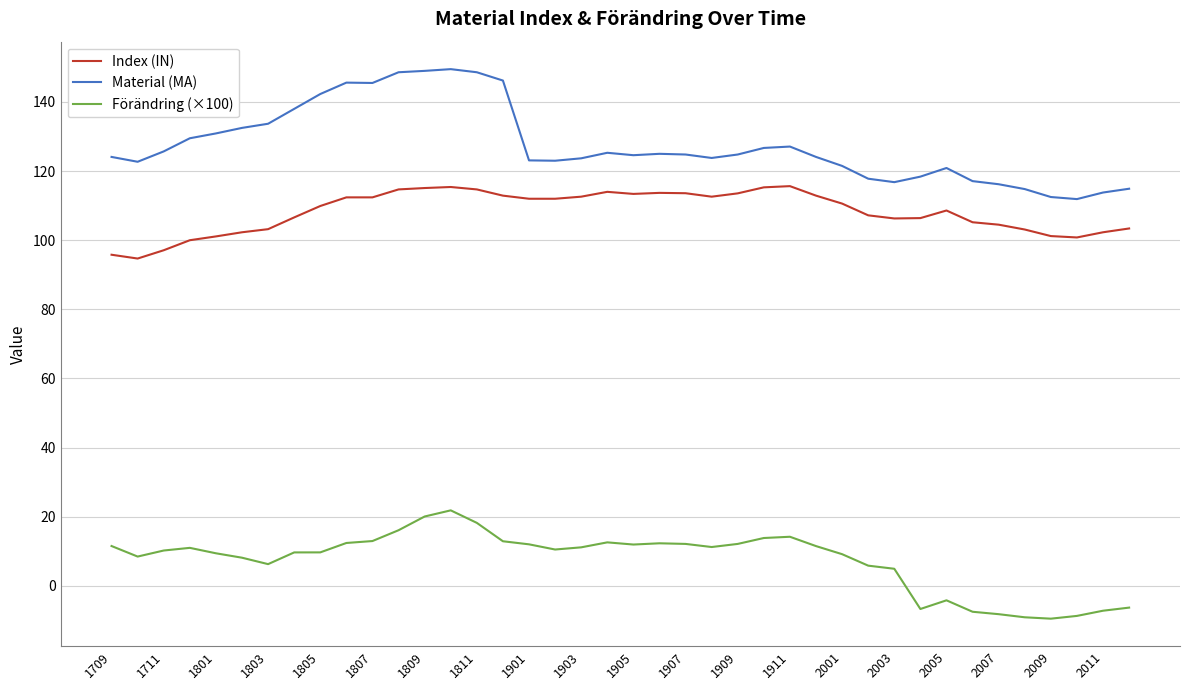

True or false: Material (MA) and Förändring (×100) intersect in this chart.

False